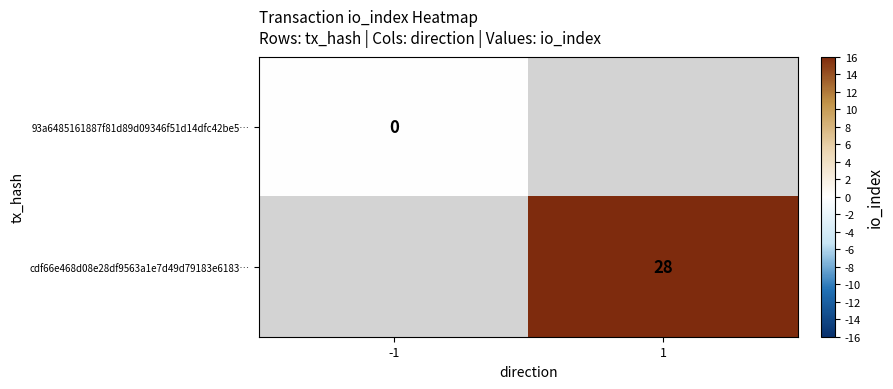

At how many categories does at least one series exceed 26?

1